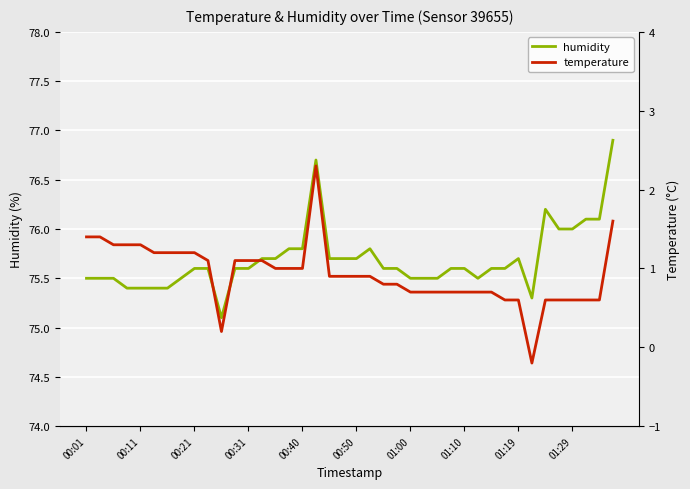

True or false: humidity has a value of 136.0 at 01:29.

False